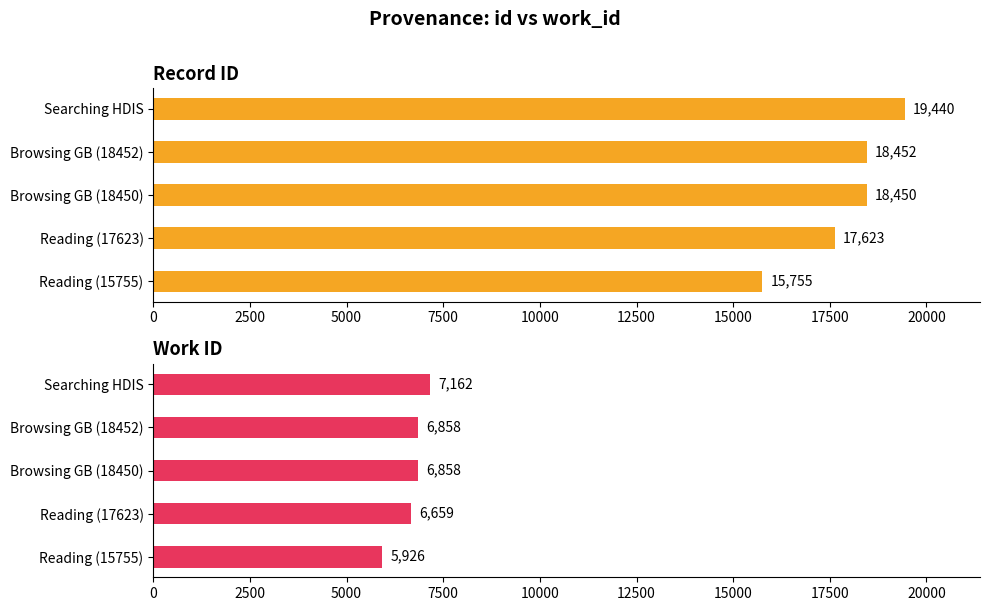

How many work_id values are between 6659 and 6858?

3